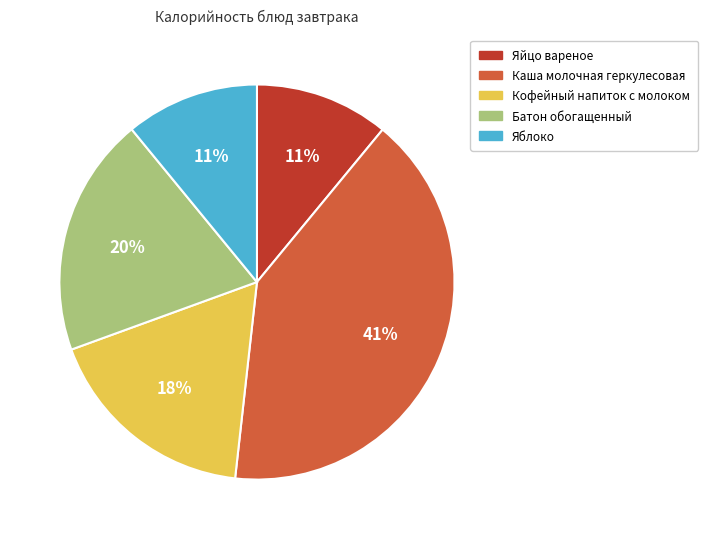

What percentage is the Батон обогащенный slice, to the nearest percent?

20%